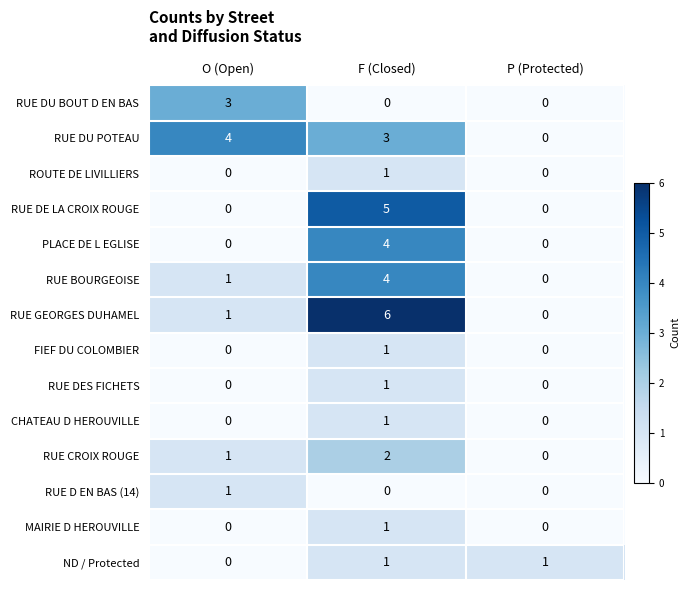

True or false: RUE DES FICHETS has a value of 2 at F (Closed).

False